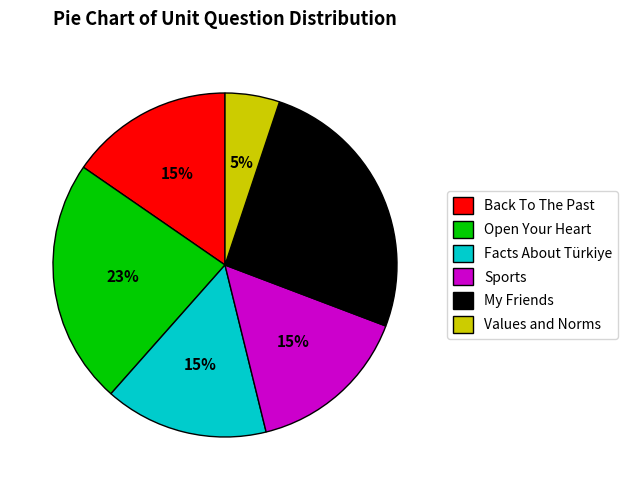

What is the largest slice in the pie chart?

My Friends